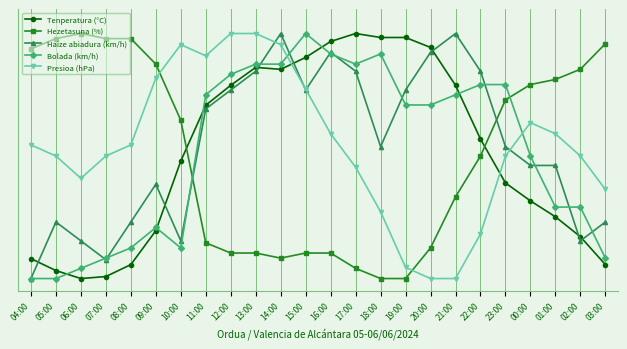

Is it true that Haize abiadura (km/h) equals 23.1 at 03:00?

True